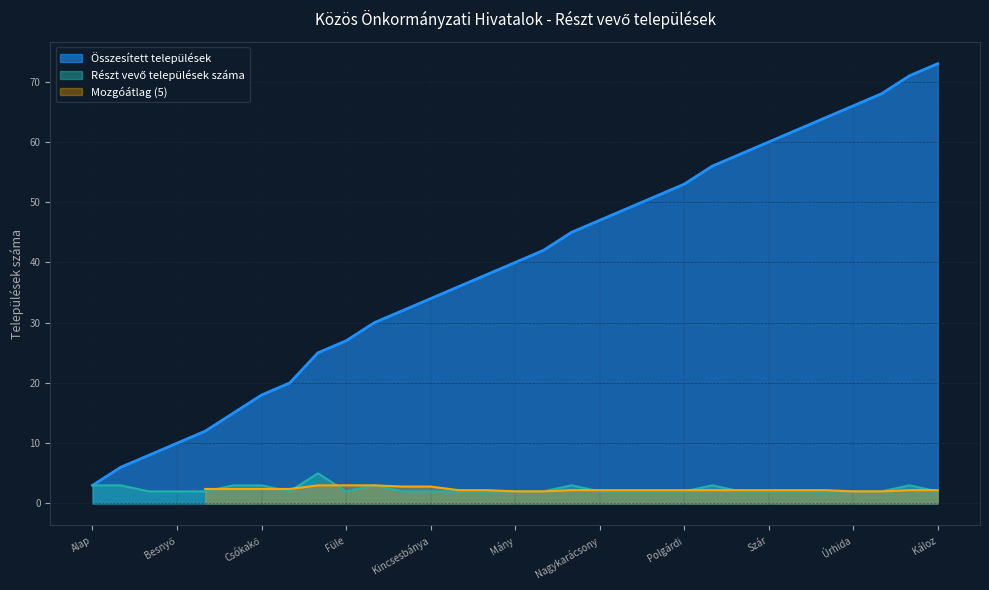

At which label is the value closest to 3?

Alap